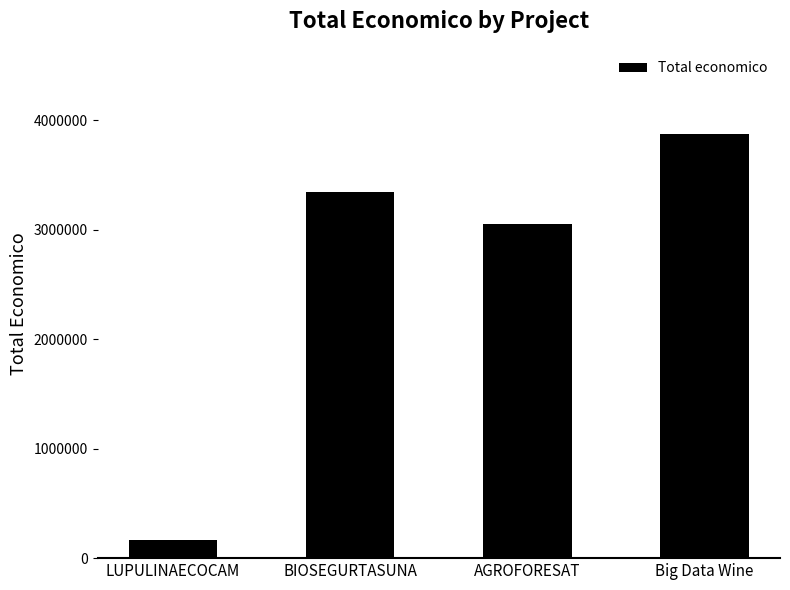

What is the label of the 4th bar from the left?

Big Data Wine